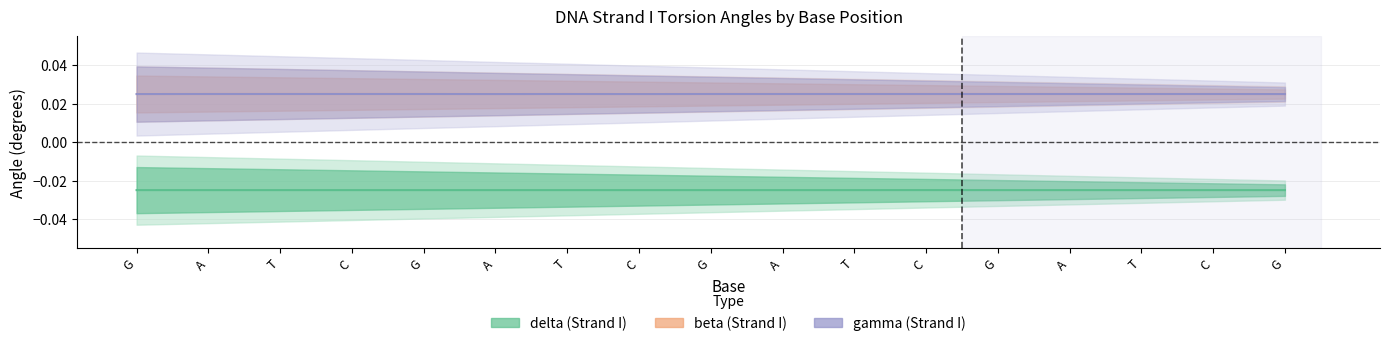

At which category does delta reach its first local peak?

C